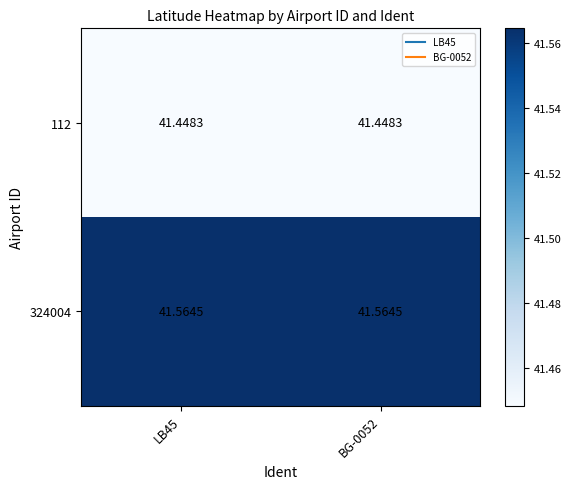

What is the total value across all series at BG-0052?

83.0